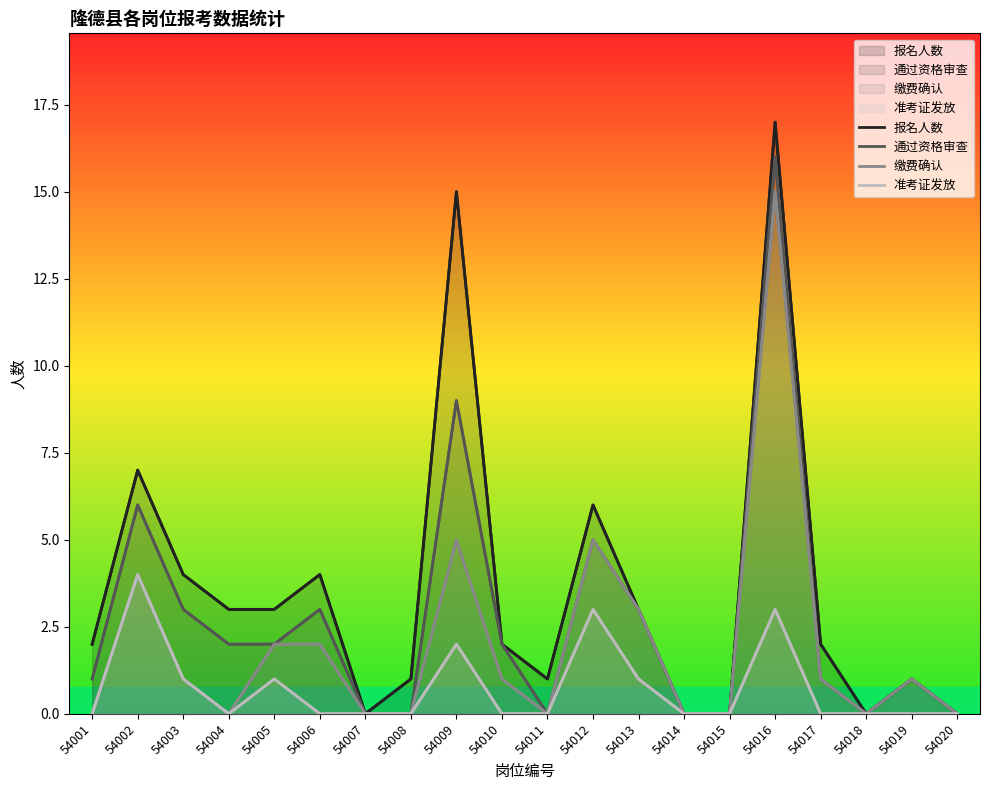

Which series has the largest total across all categories?

报名人数